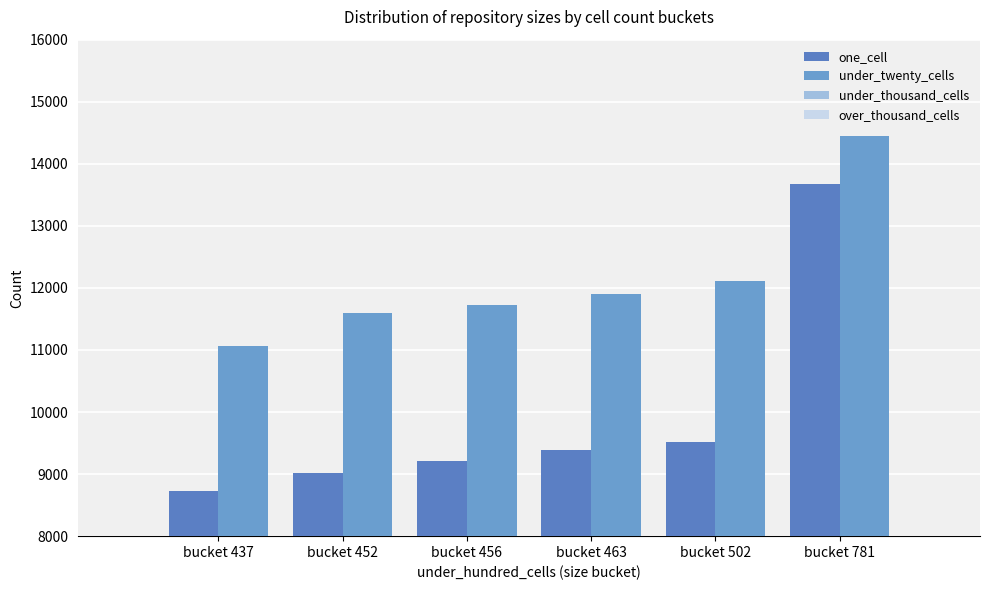

How many bars are there in total?

12